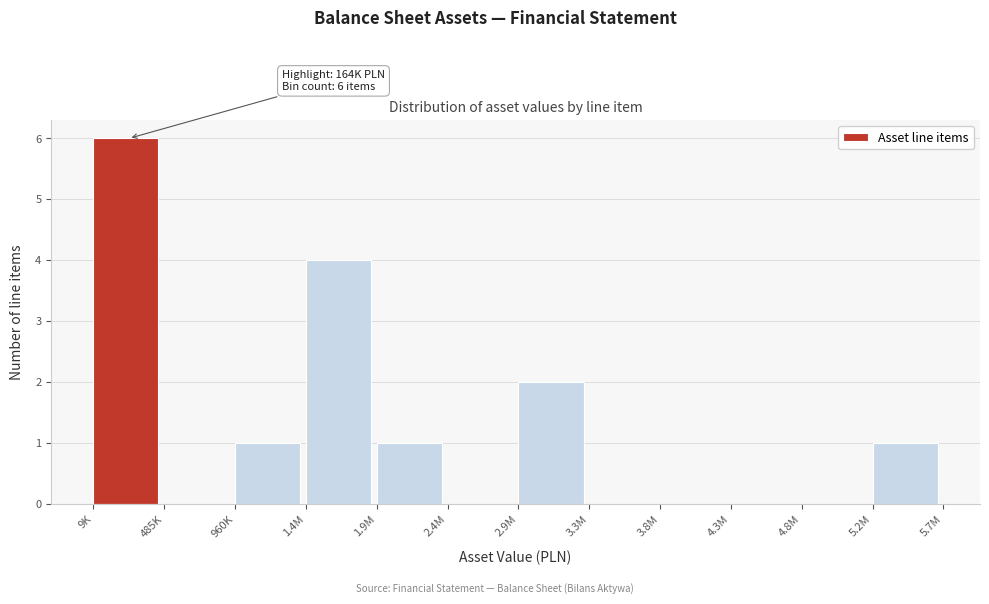

Reading left to right, extract all data points from this chart.

9K=6	485K=0	960K=1	1.4M=4	1.9M=1	2.4M=0	2.9M=2	3.3M=0	3.8M=0	4.3M=0	4.8M=0	5.2M=1